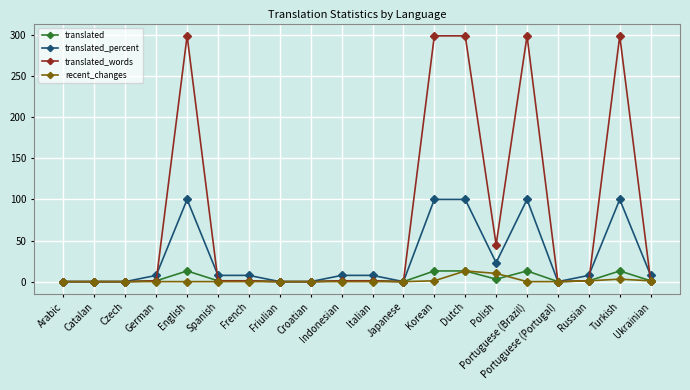

What is the approximate value of translated at Turkish?

13.0